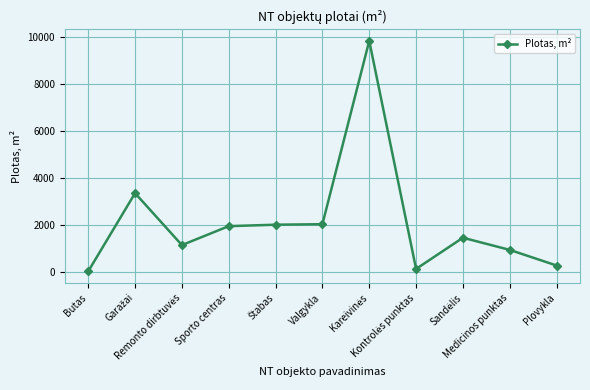

Does the chart display data point markers on the line(s)?

Yes